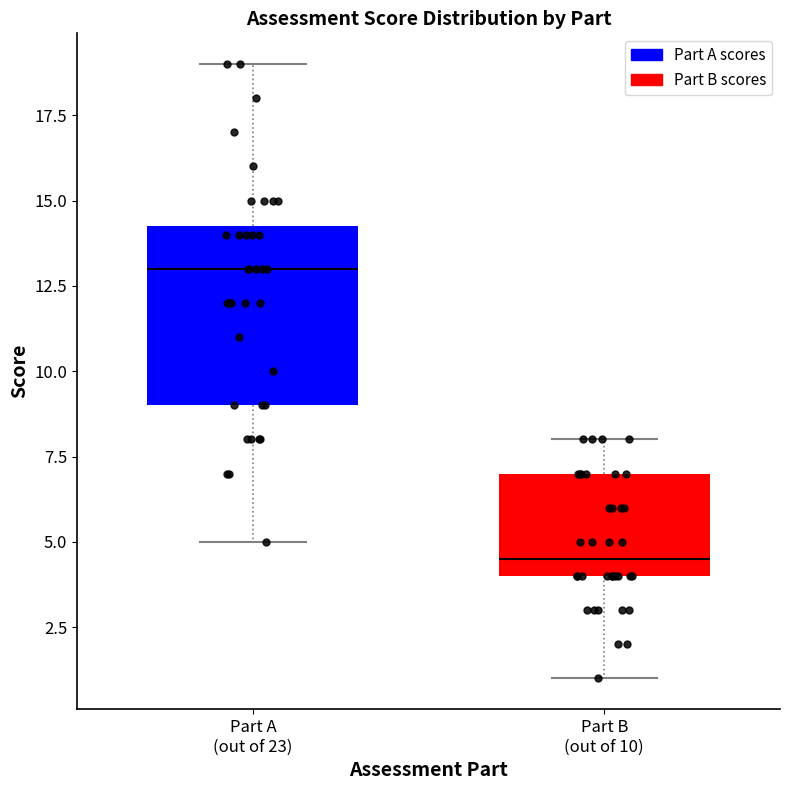

Reading left to right, transcribe this box plot: for each box, give where its median line is, the range the box spans, and where its two whiskers end, as read against the y-axis. The values are not printed on the chart, so give them approximately, as read against the axis.

Part A (out of 23): median 13.0, box 9.0 to 14.5, whiskers 5.0 to 19.0
Part B (out of 10): median 4.5, box 4.0 to 7.0, whiskers 1.0 to 8.0